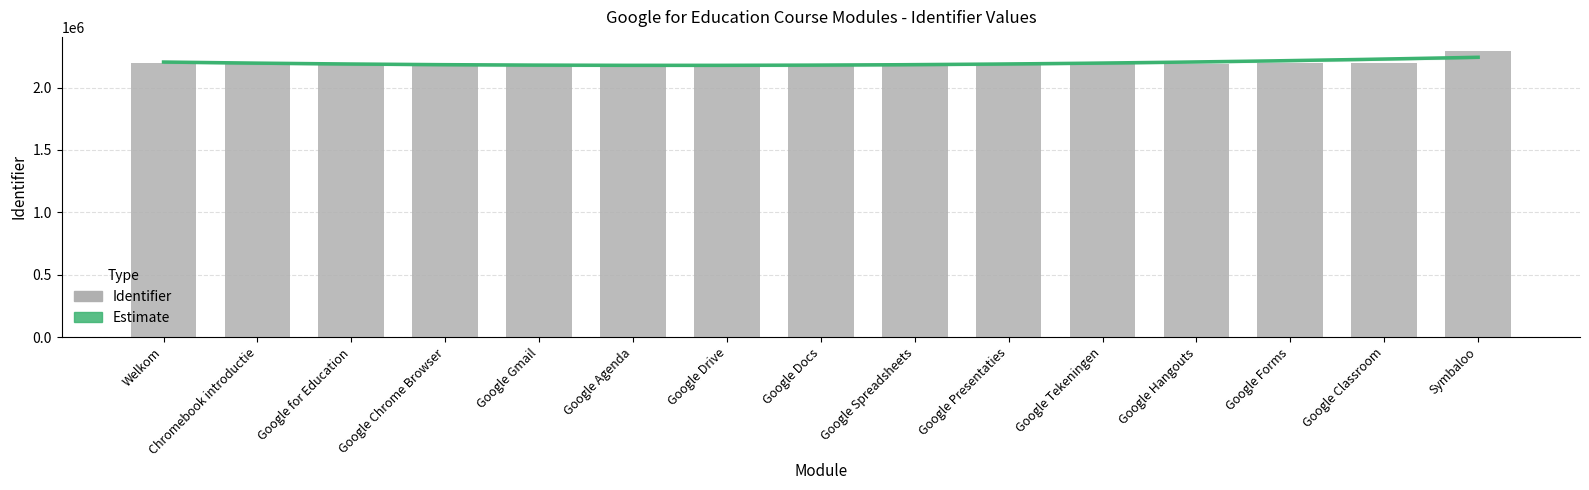

Reading right to left, transcribe all the data shown in this chart.

Symbaloo=2292061	Google Classroom=2198159	Google Forms=2198118	Google Hangouts=2188448	Google Tekeningen=2188447	Google Presentaties=2188443	Google Spreadsheets=2188441	Google Docs=2188439	Google Drive=2188438	Google Agenda=2188437	Google Gmail=2188449	Google Chrome Browser=2188383	Google for Education=2188231	Chromebook introductie=2188360	Welkom=2198156